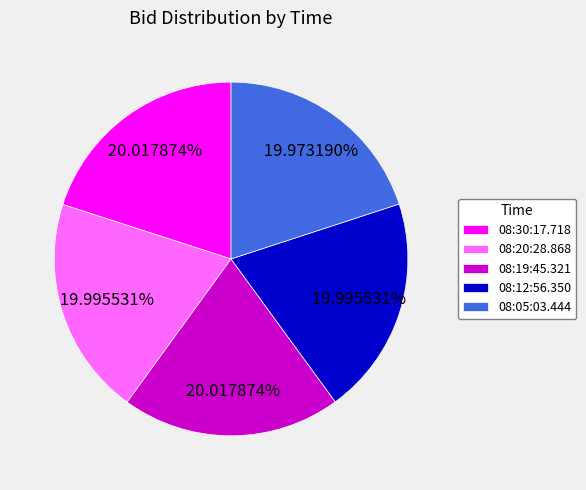

Is 08:20:28.868 the majority of the pie?

No